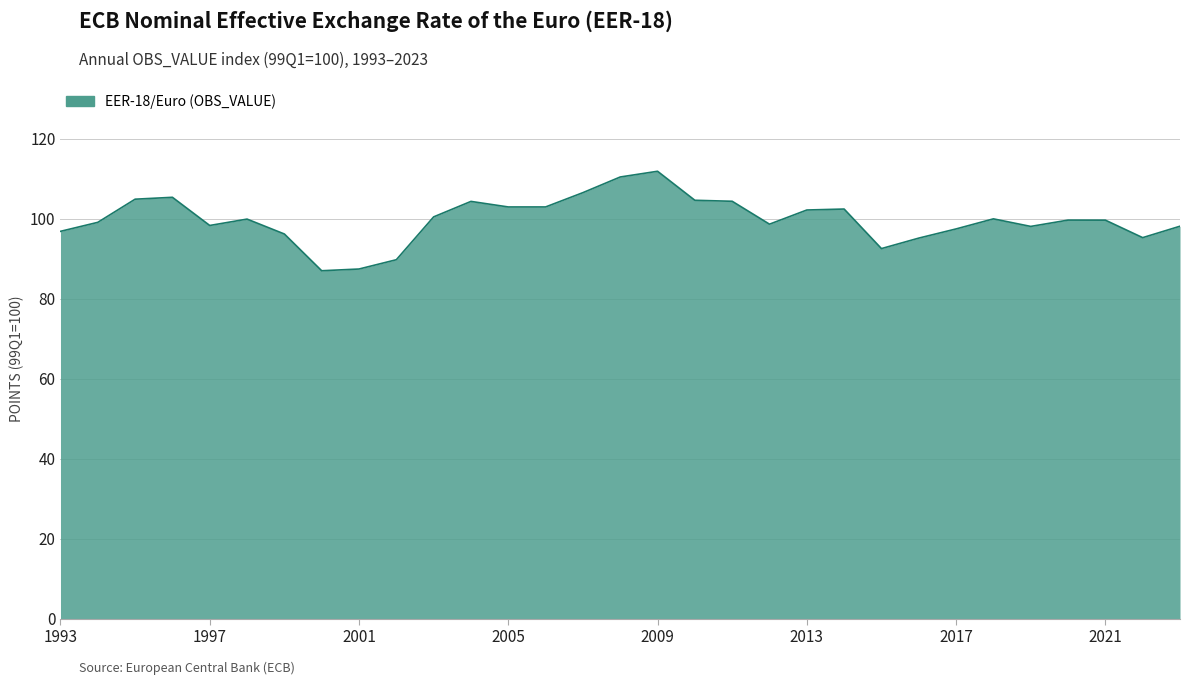

What is the difference between the maximum and minimum values?

24.9